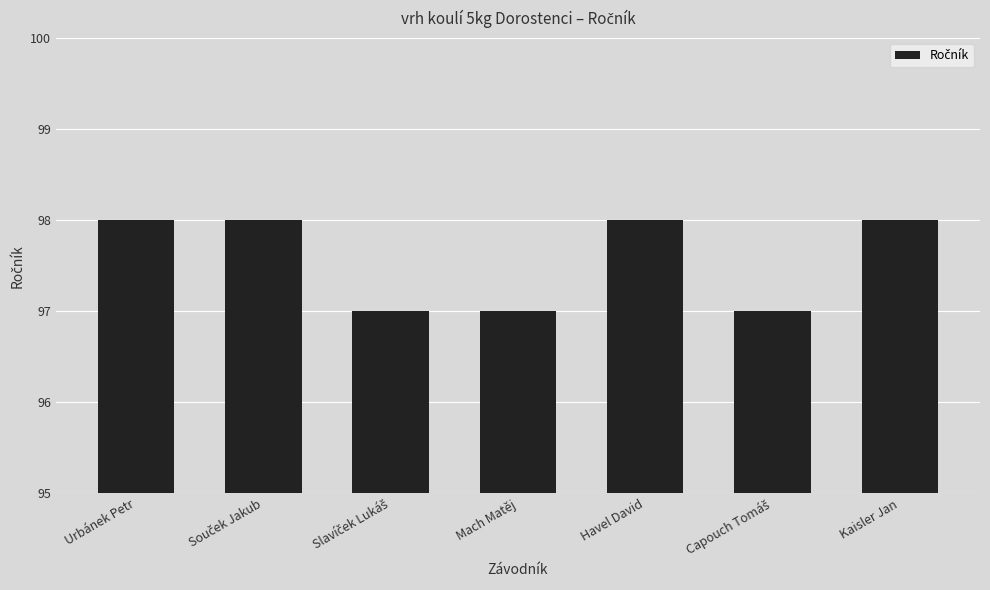

Is it true that the value at Kaisler Jan is 129?

False